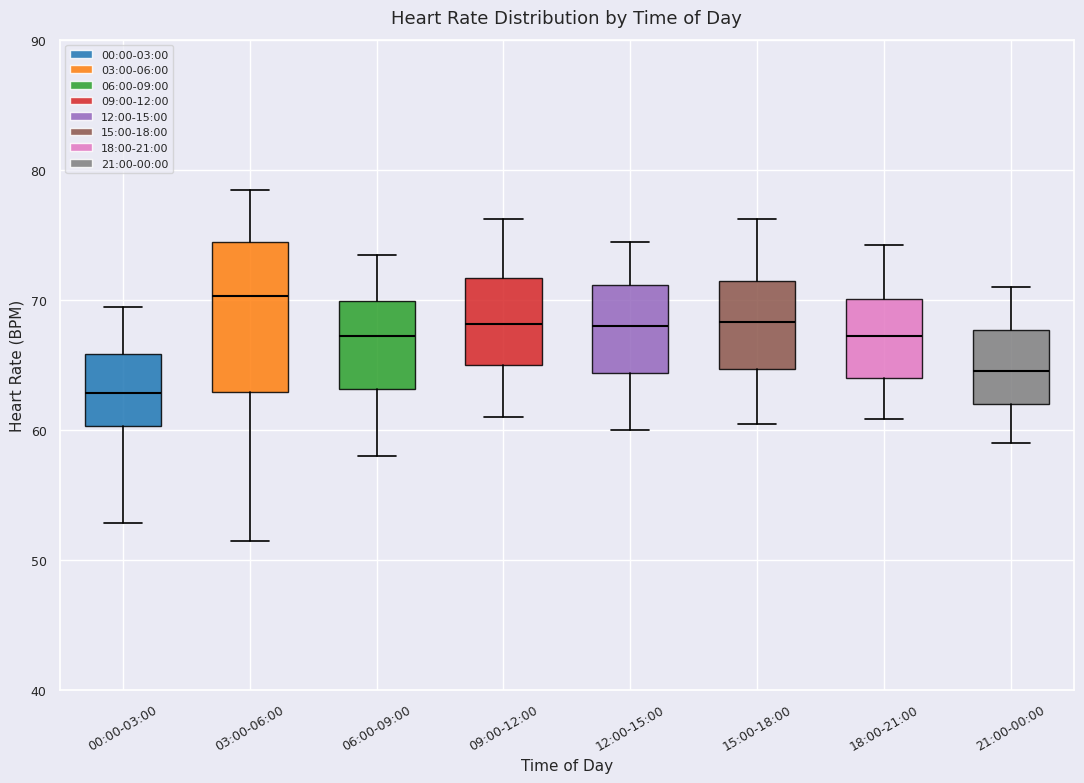

Reading left to right, transcribe this box plot: for each box, give where its median line is, the range the box spans, and where its two whiskers end, as read against the y-axis. The values are not printed on the chart, so give them approximately, as read against the axis.

00:00-03:00: median 63, box 60 to 66, whiskers 53 to 69
03:00-06:00: median 70, box 63 to 74, whiskers 51 to 78
06:00-09:00: median 67, box 63 to 70, whiskers 58 to 73
09:00-12:00: median 68, box 65 to 72, whiskers 61 to 76
12:00-15:00: median 68, box 64 to 71, whiskers 60 to 74
15:00-18:00: median 68, box 65 to 71, whiskers 60 to 76
18:00-21:00: median 67, box 64 to 70, whiskers 61 to 74
21:00-00:00: median 65, box 62 to 68, whiskers 59 to 71